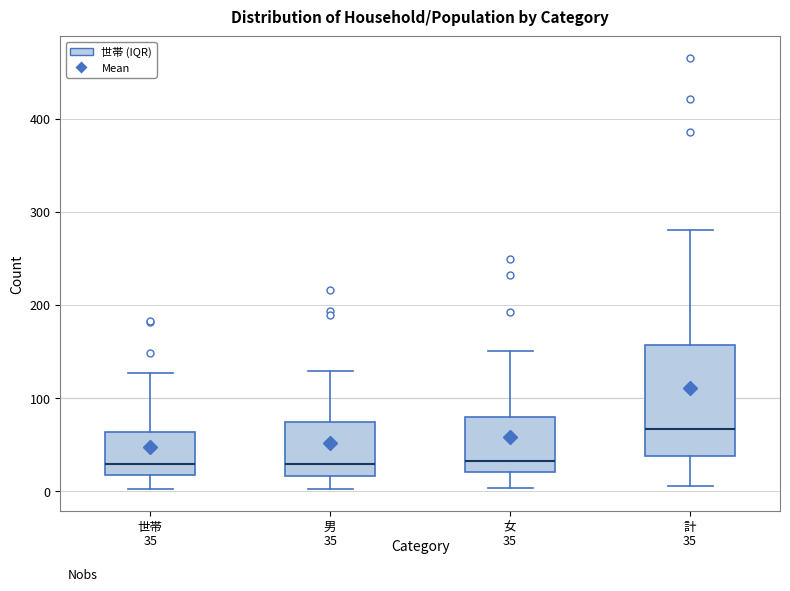

Comparing the boxes themselves (not the whiskers), which one is the tallest?

計